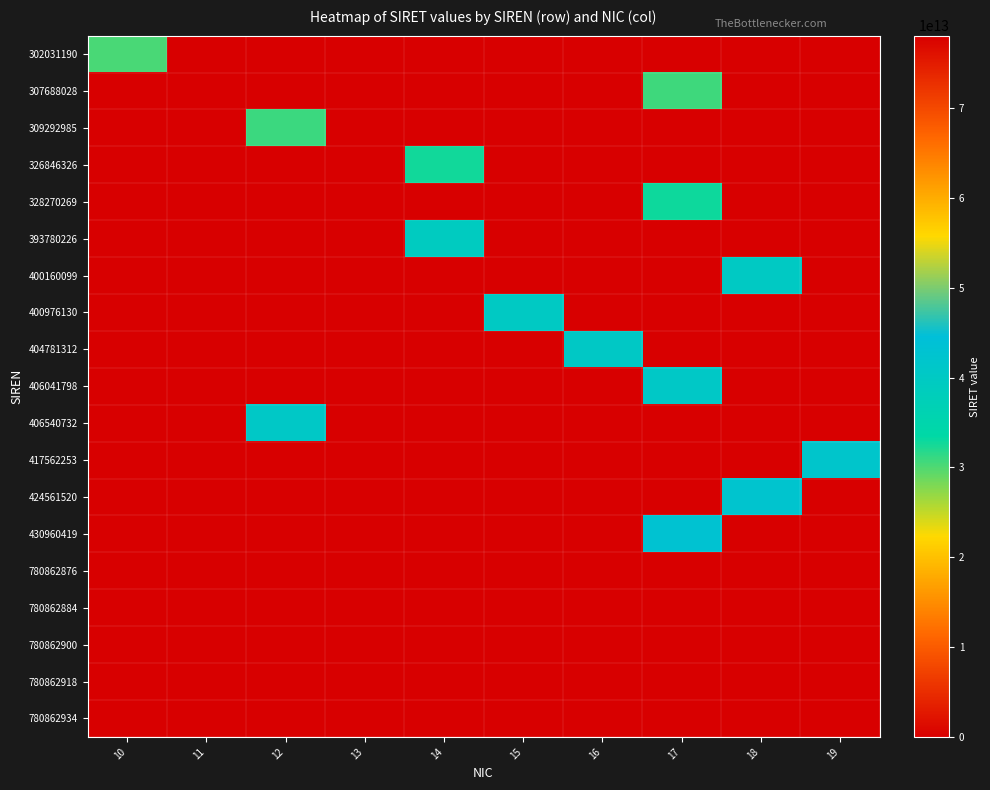

Which has a higher value, 16 or 10?

10